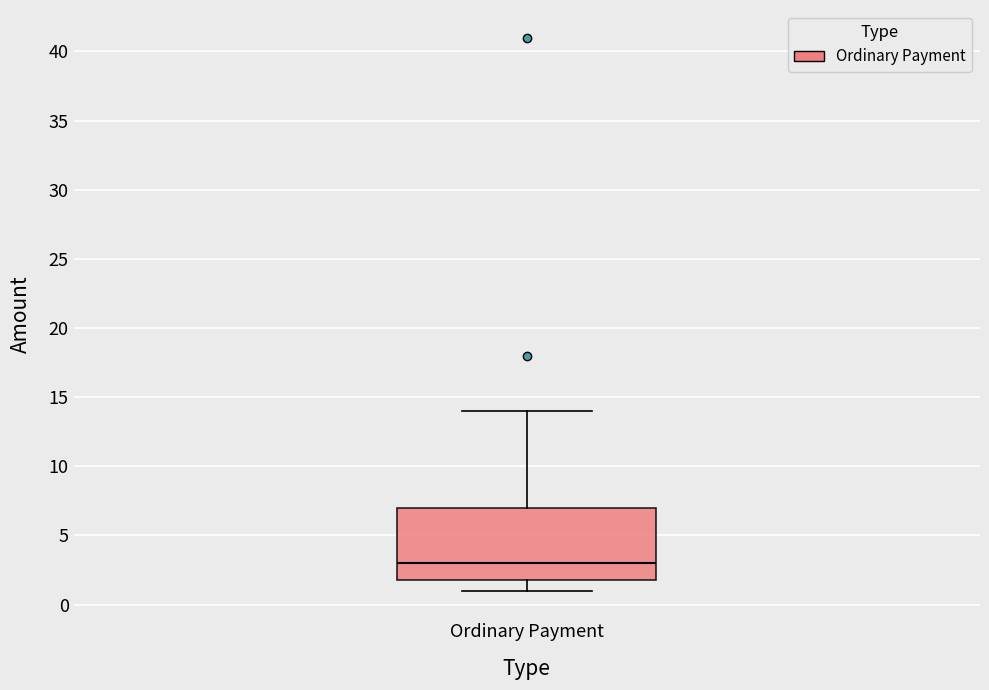

Where does the lower whisker of the box for Ordinary Payment end on the y-axis? The values are not printed on the chart, so give them approximately, as read against the axis.

1